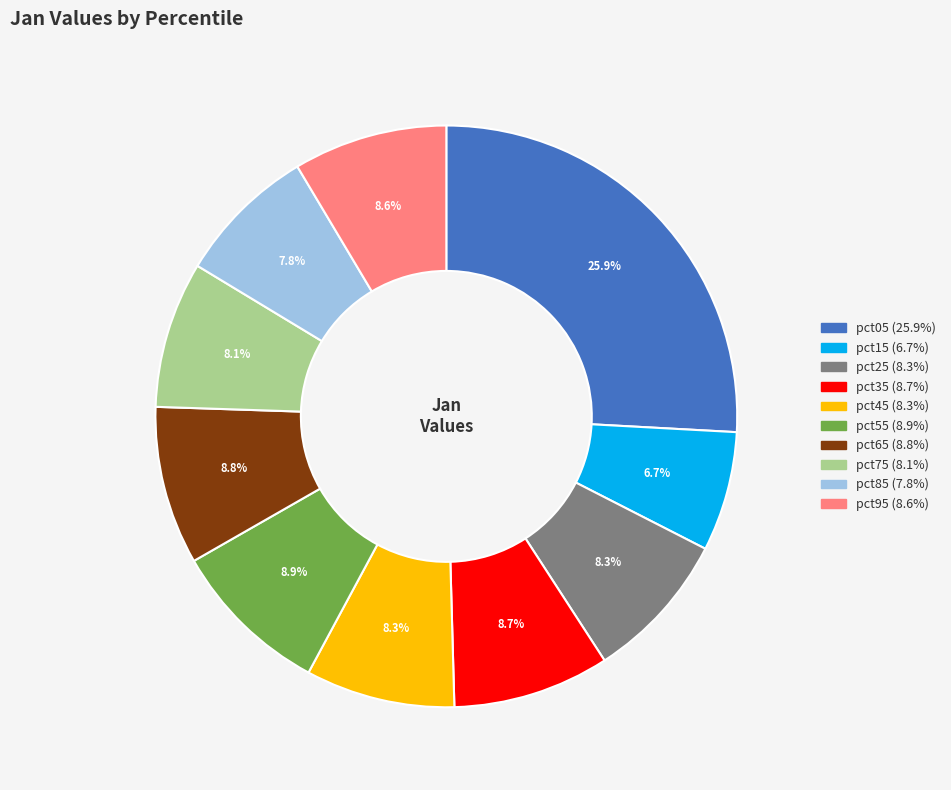

Which category has the biggest portion of the pie?

pct05